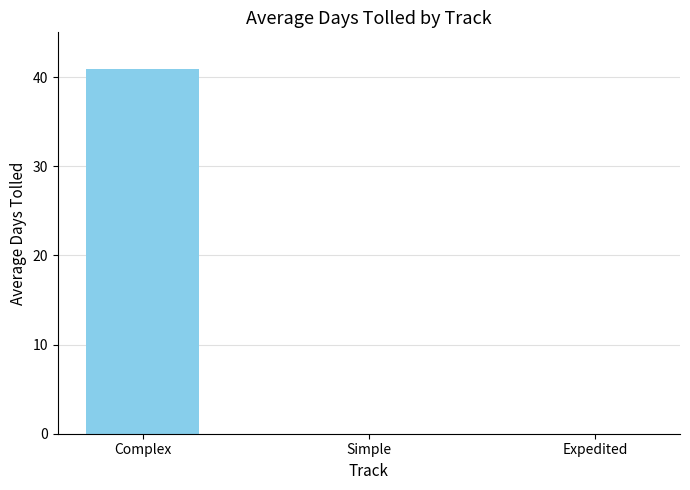

True or false: the data shows 40.9 at Complex.

True